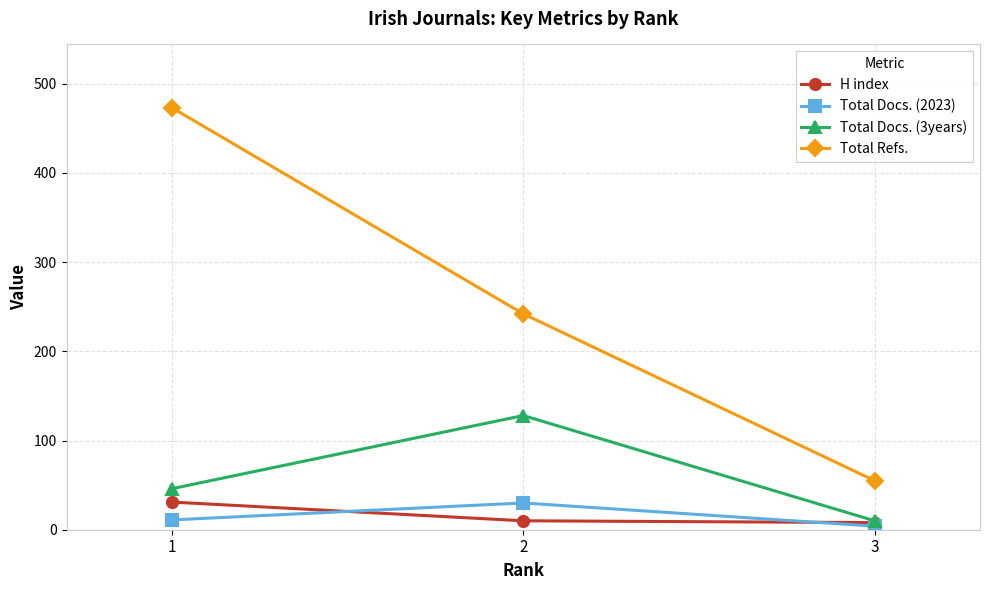

Rank the categories by Total Refs. value from lowest to highest.

3, 2, 1